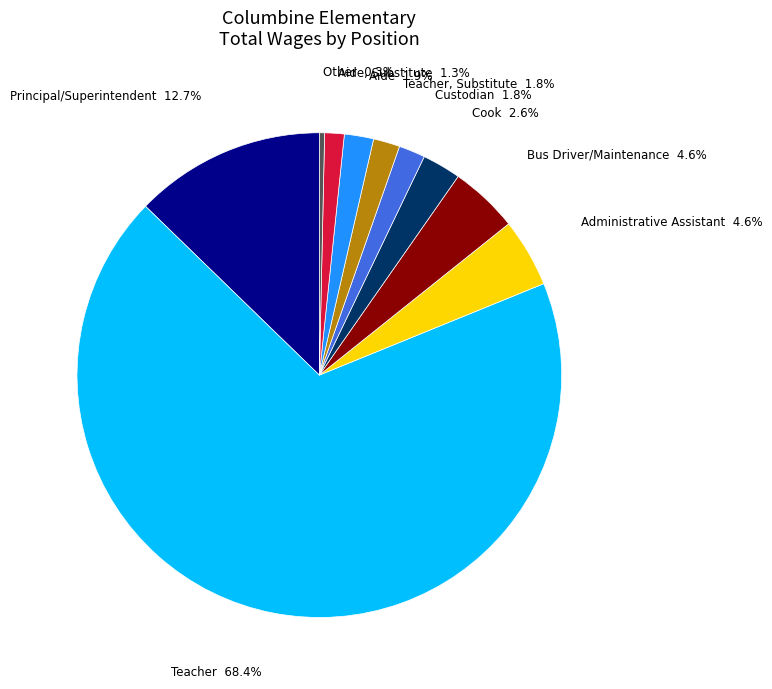

Approximately how many times larger is the value at Teacher, Substitute compared to Cook?

0.7